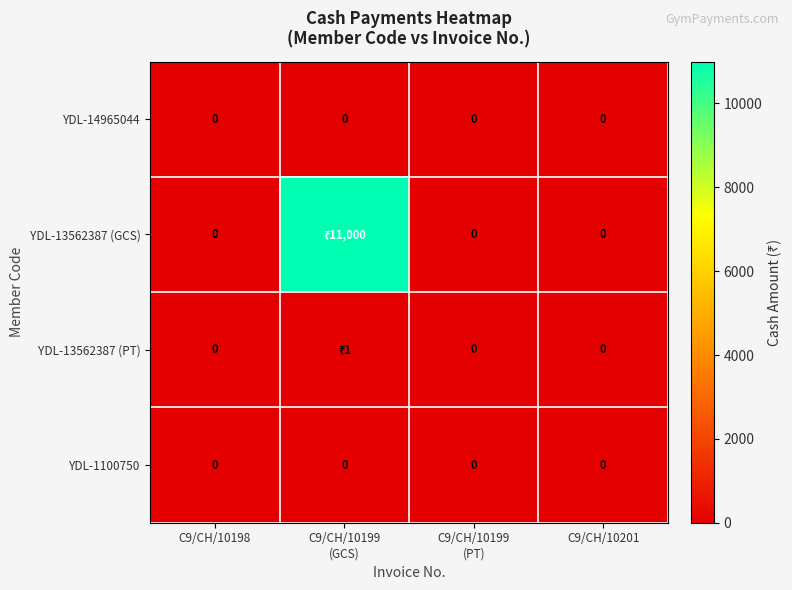

The value of YDL-14965044 at C9/CH/10198 is 0. True or false?

True